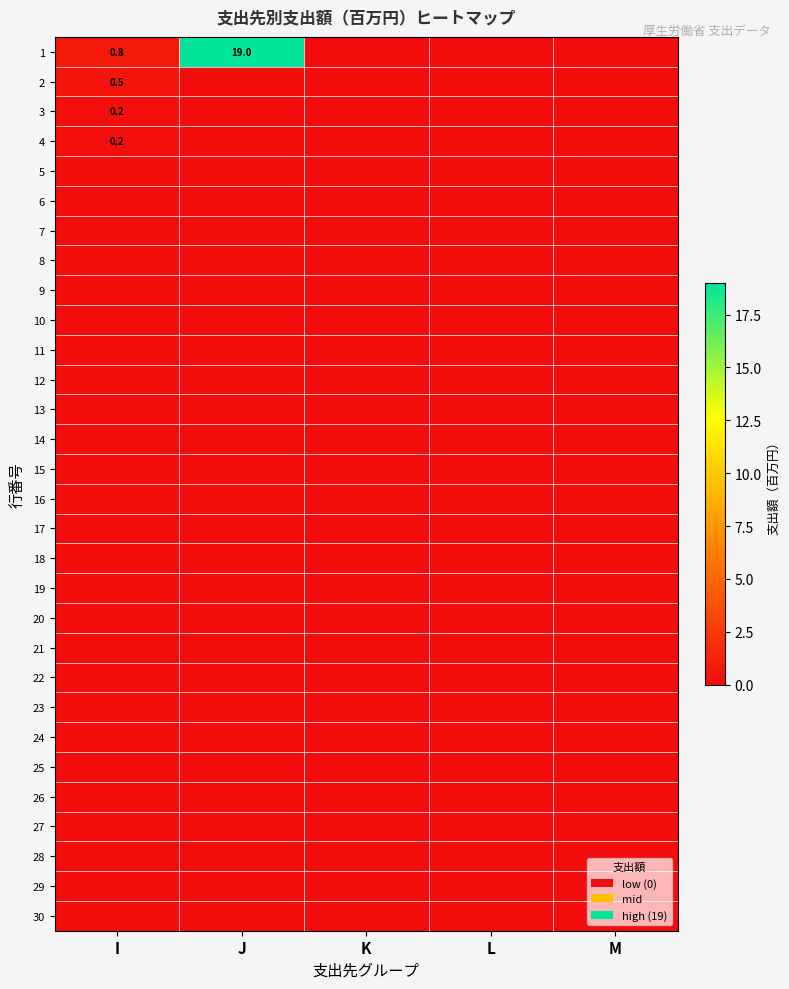

Which has a higher value, M or J?

J